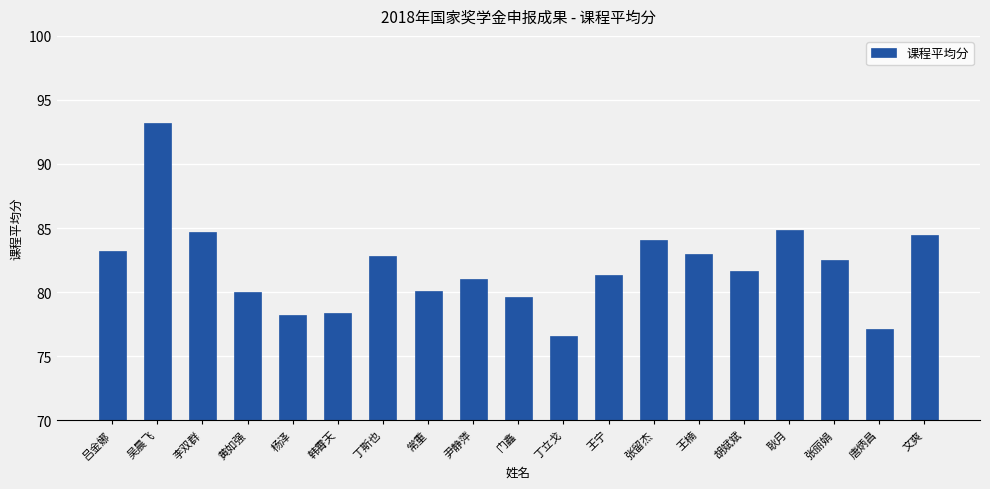

What is the sum of the values at 黄如强 and 尹静萍?

161.0